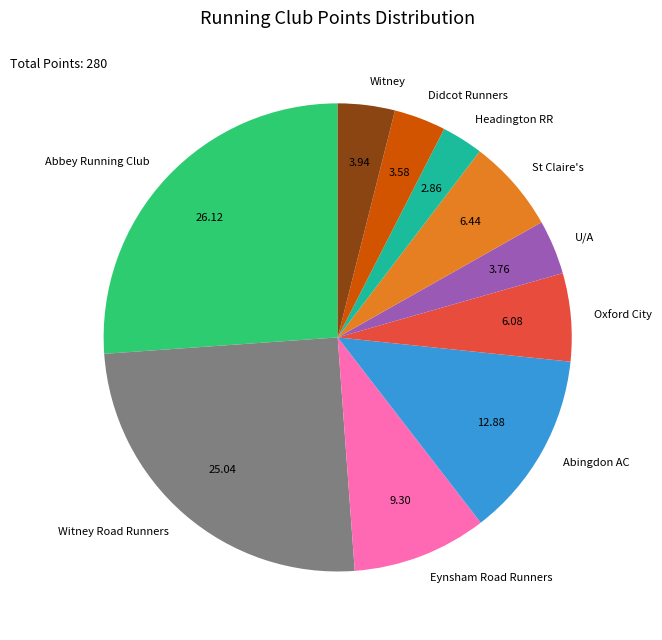

Combined, do Abbey Running Club and St Claire's account for over 50%?

No